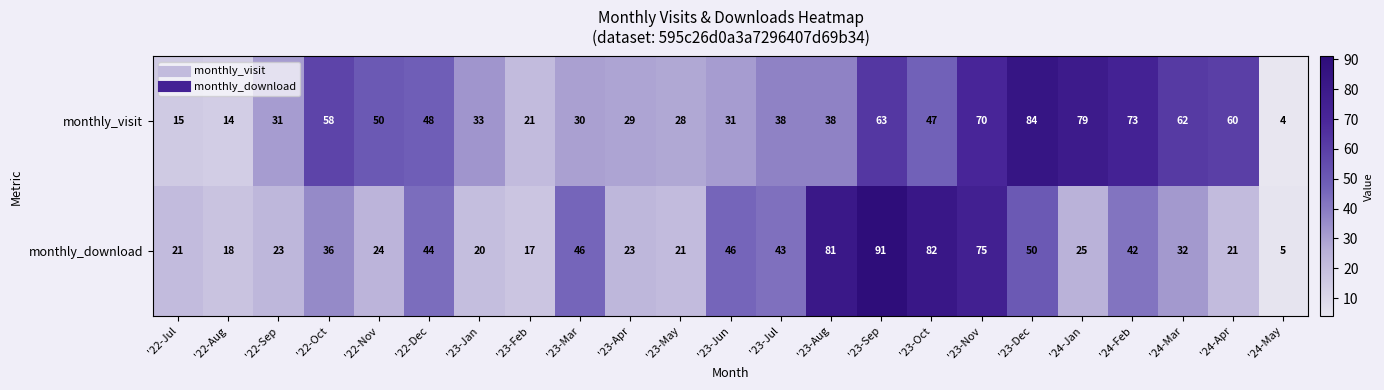

What is the difference between the highest and lowest values at '22-Dec?

4